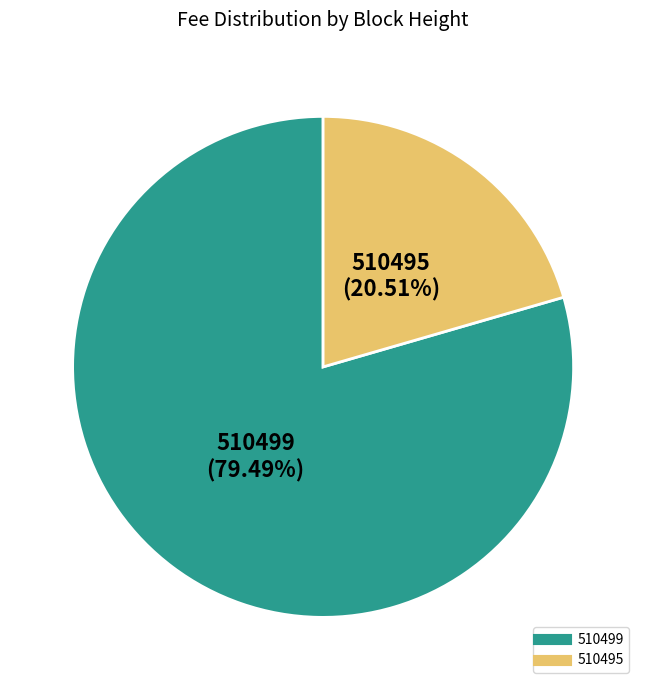

Which slice is the smallest?

510495